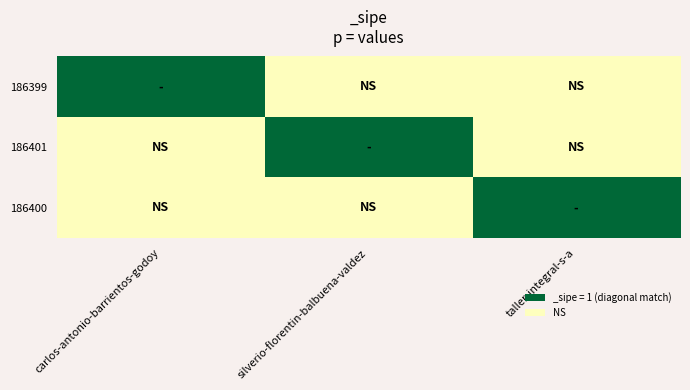

What is the total value across all series at taller-integral-s-a?

1